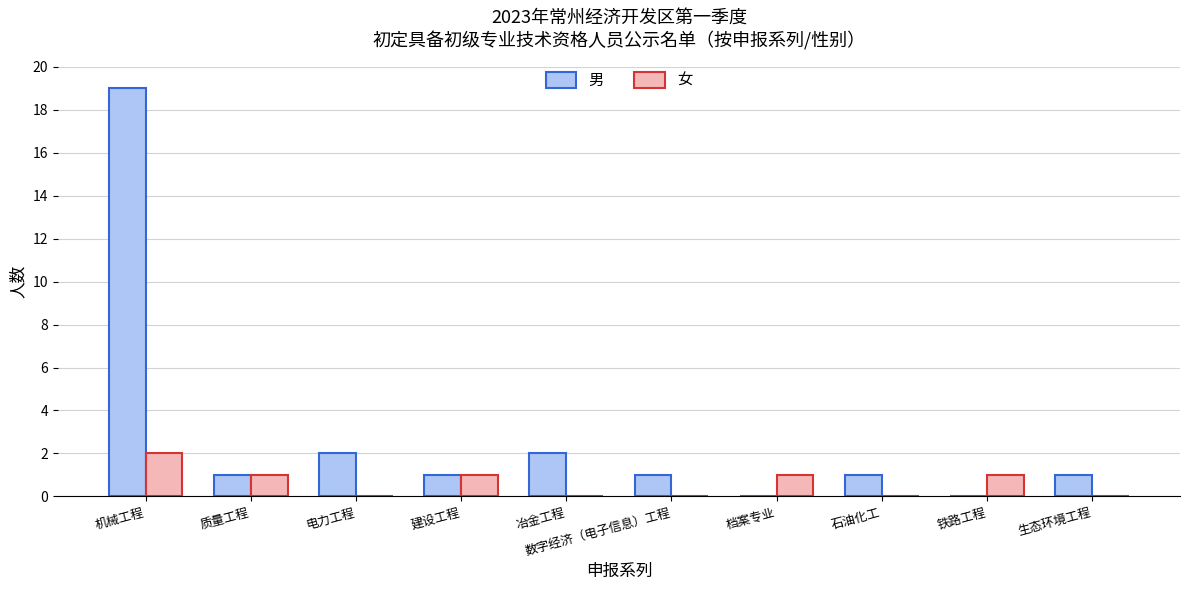

What is the sum of all 男 values?

28